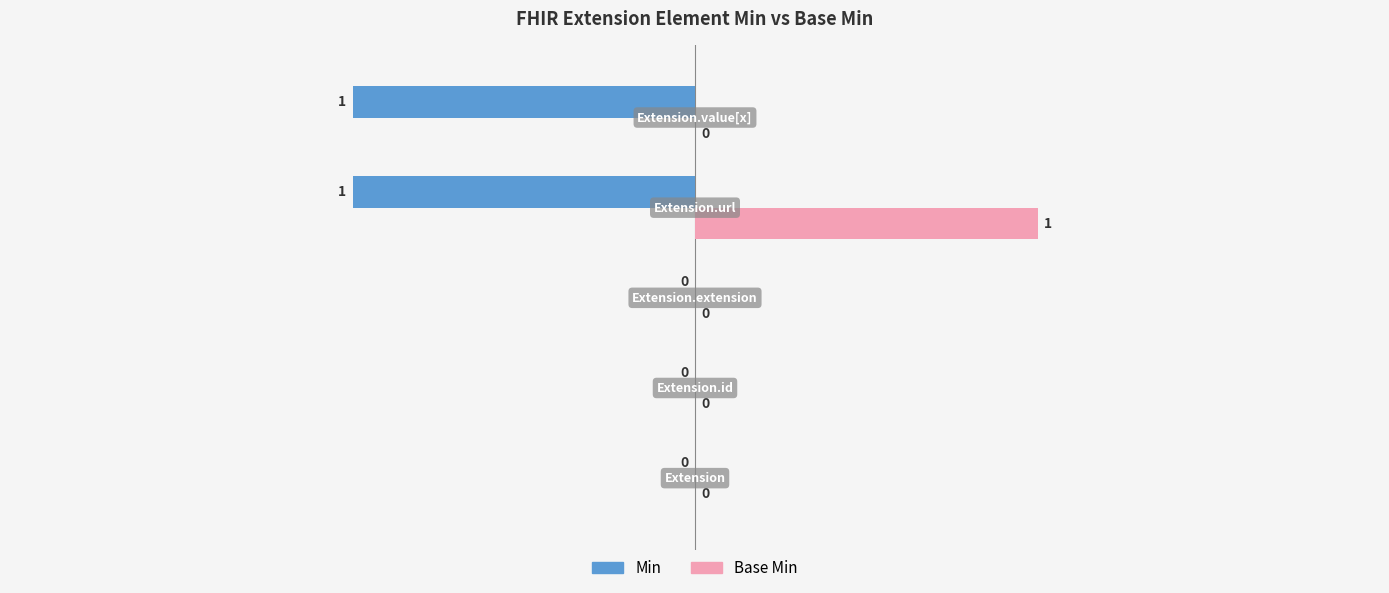

How many Base Min values are between 0 and 1?

5